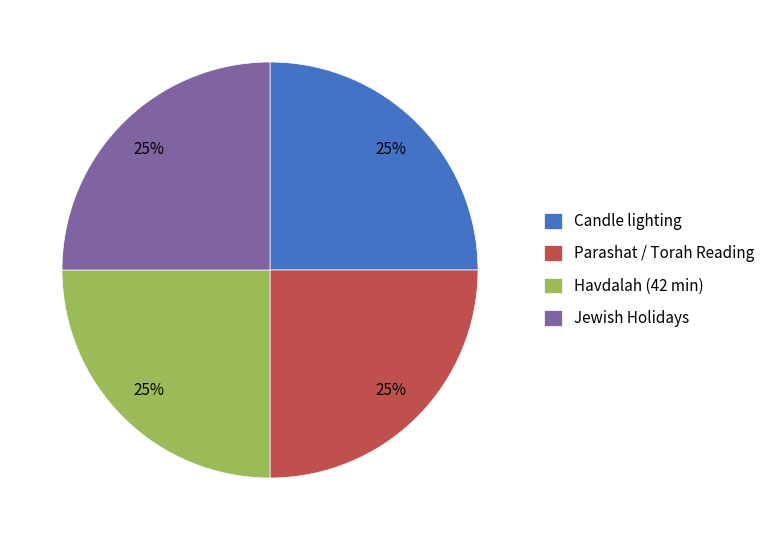

Does Parashat / Torah Reading account for over 50% of the chart?

No